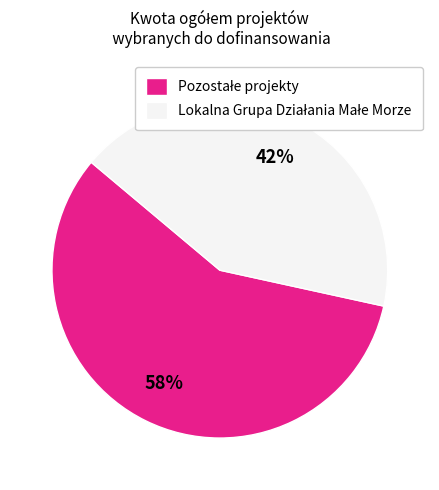

Is there a majority slice in this chart?

Yes